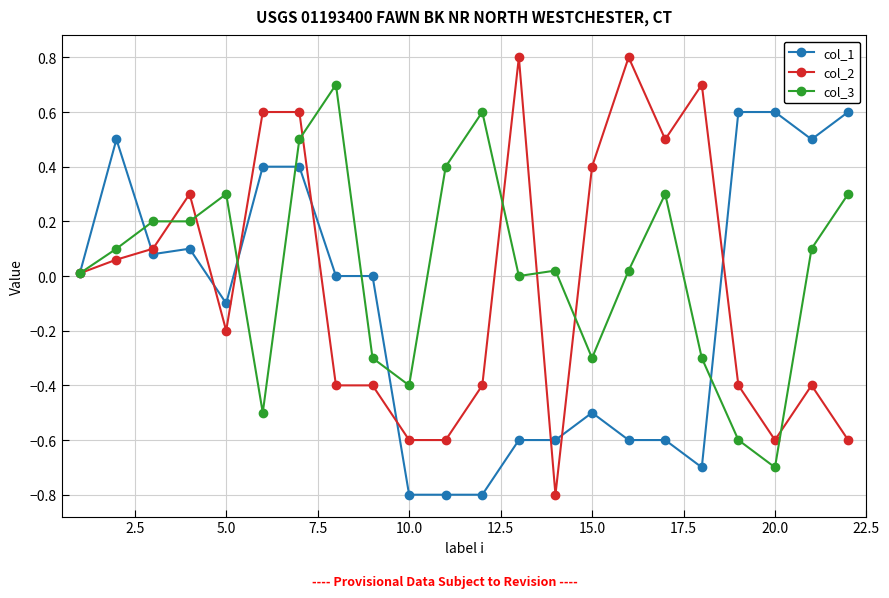

What is the value of the col_3 point at the 3rd from the left?

0.2